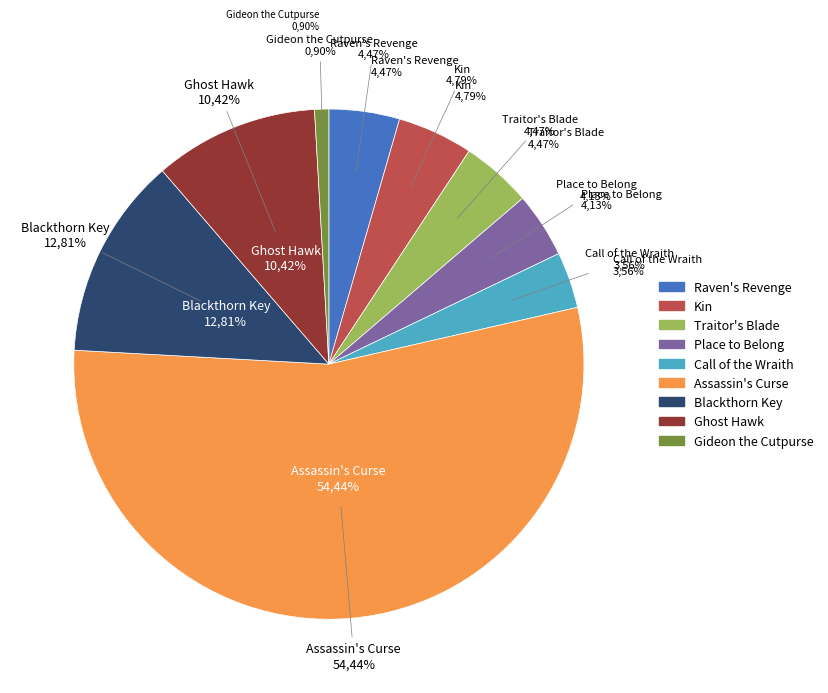

What is the smallest slice in the pie chart?

Gideon the Cutpurse